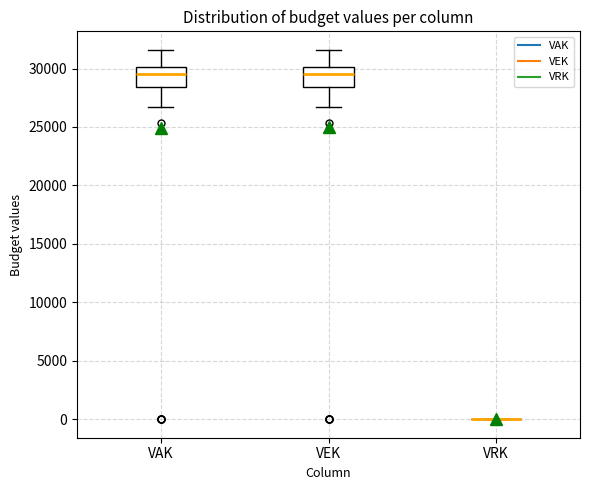

Where does the lower whisker of the box for VEK end on the y-axis? The values are not printed on the chart, so give them approximately, as read against the axis.

26500